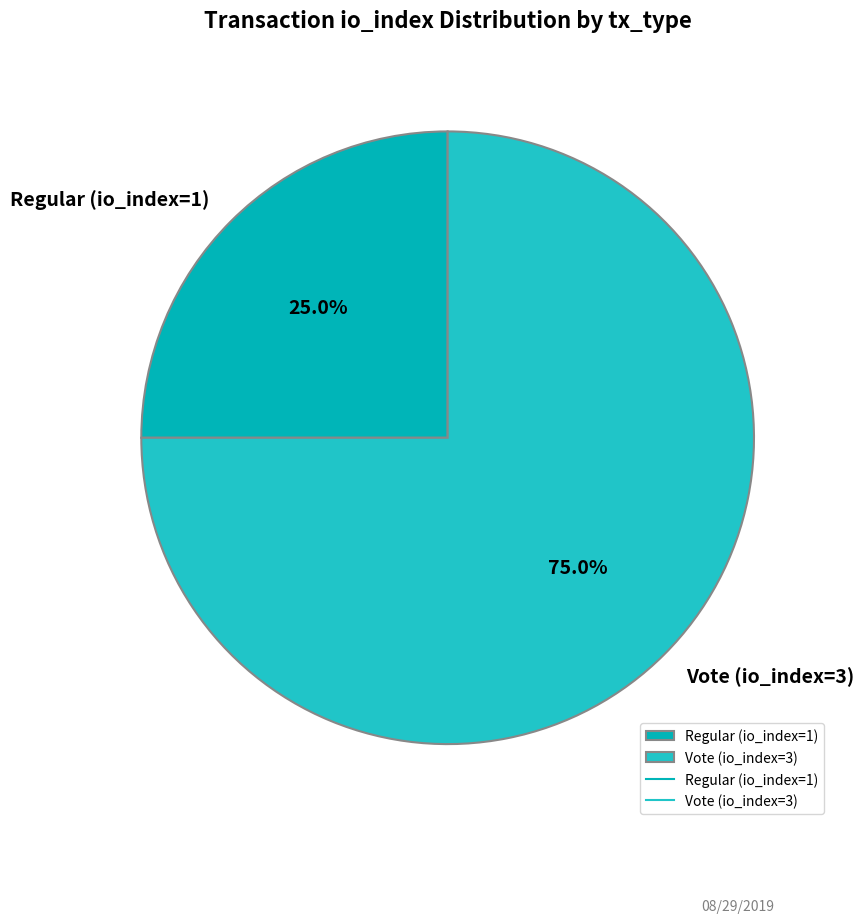

The Regular (io_index=1) slice represents 13% of the pie. True or false?

False